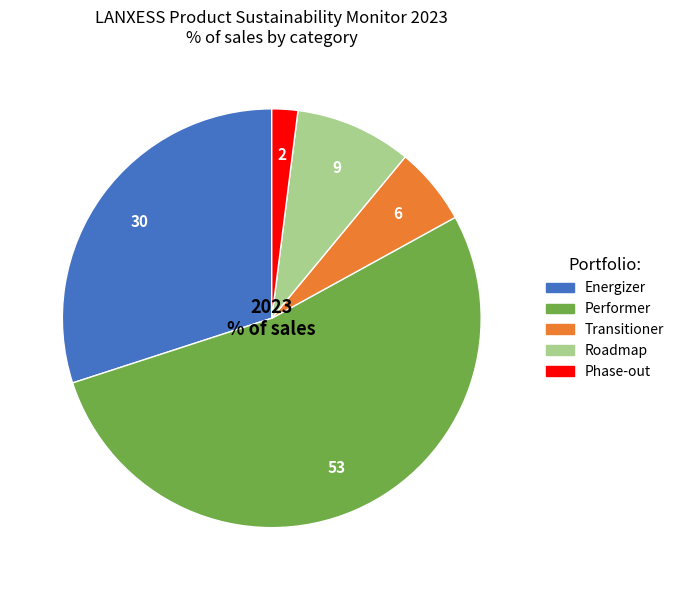

To the nearest percent, what portion does Energizer represent?

30%